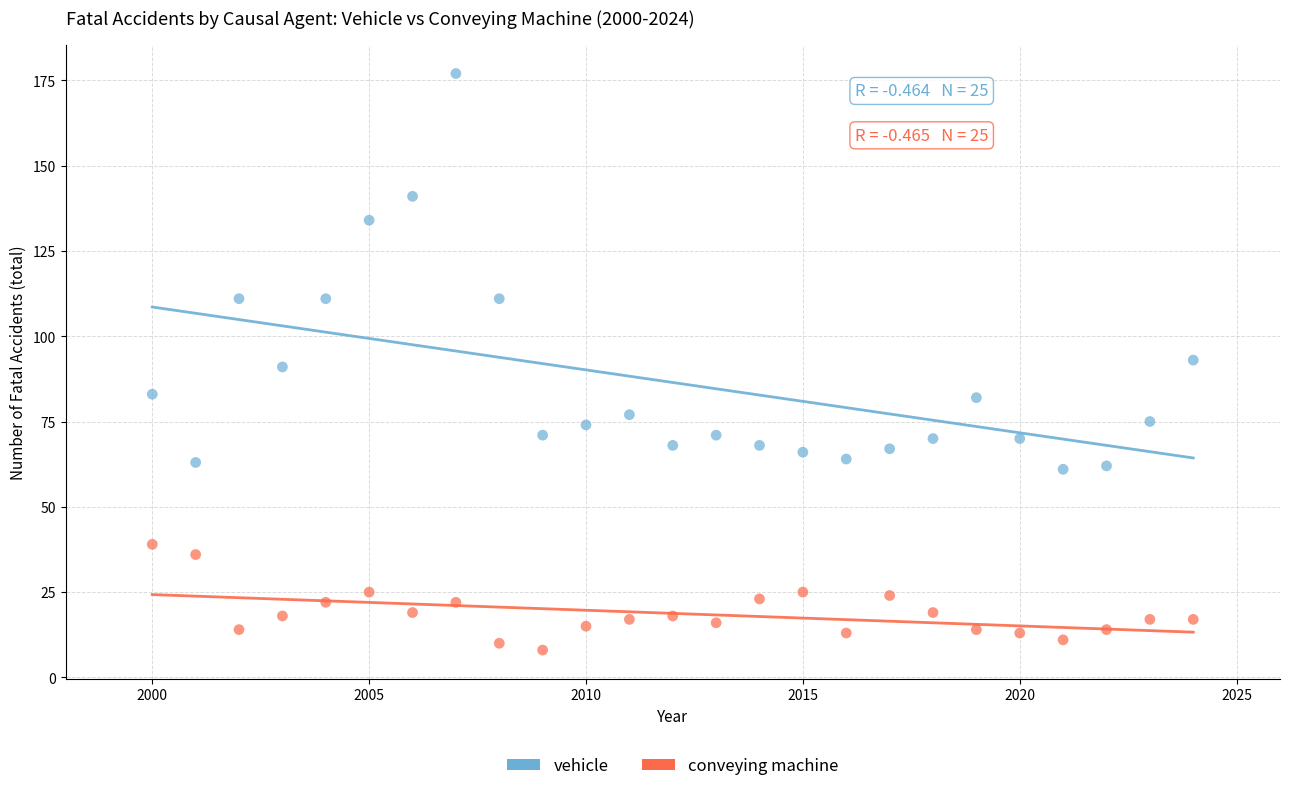

What is the X range (max minus min) for the scatter plot?

24